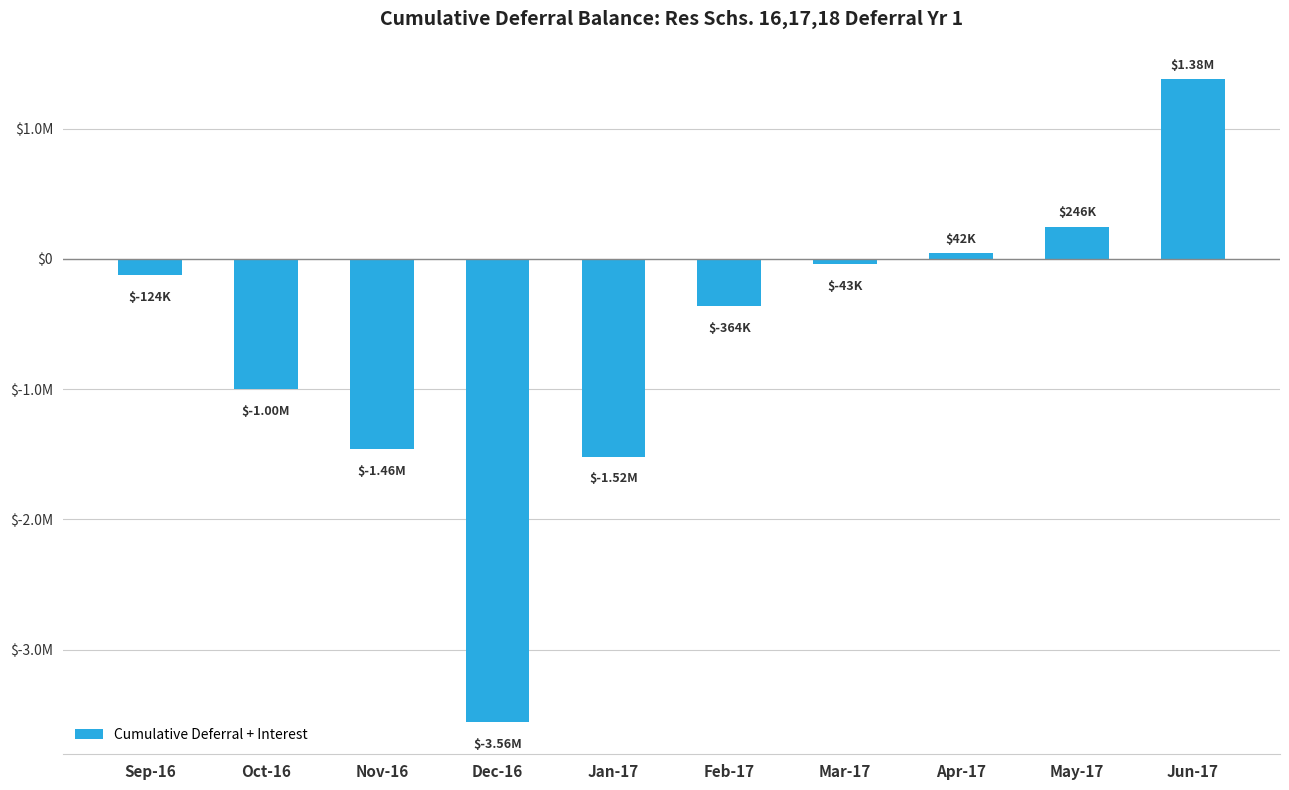

What is the label of the 3rd bar from the left?

Nov-16